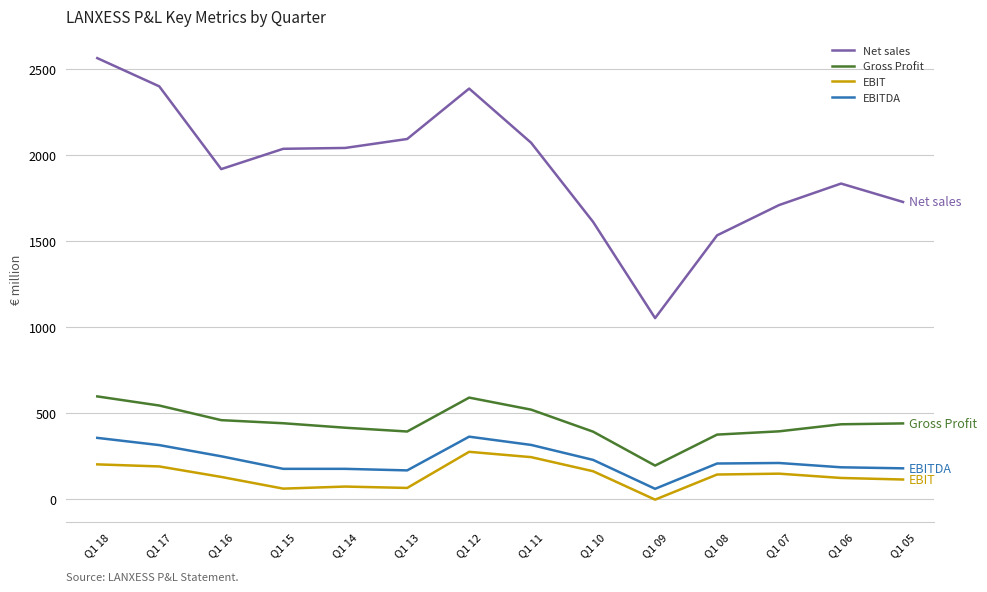

Which category has the highest value across all series?

Q1 18